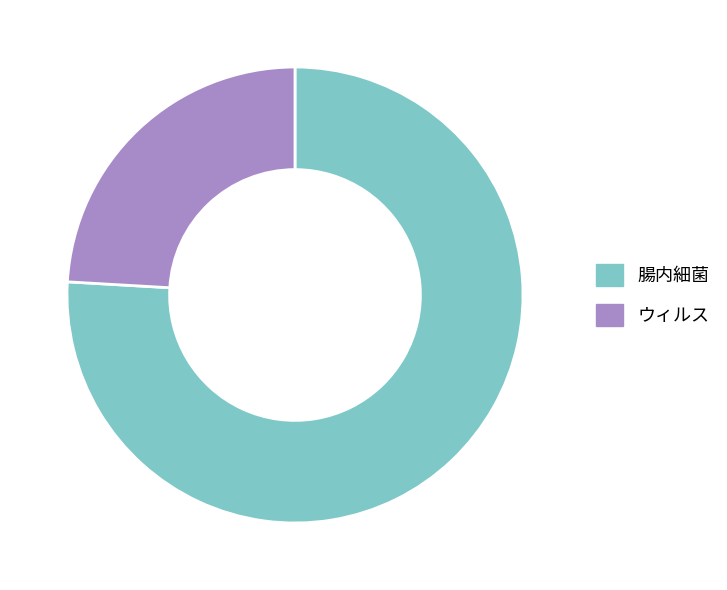

Combined, do 腸内細菌 and ウィルス account for over 50%?

Yes